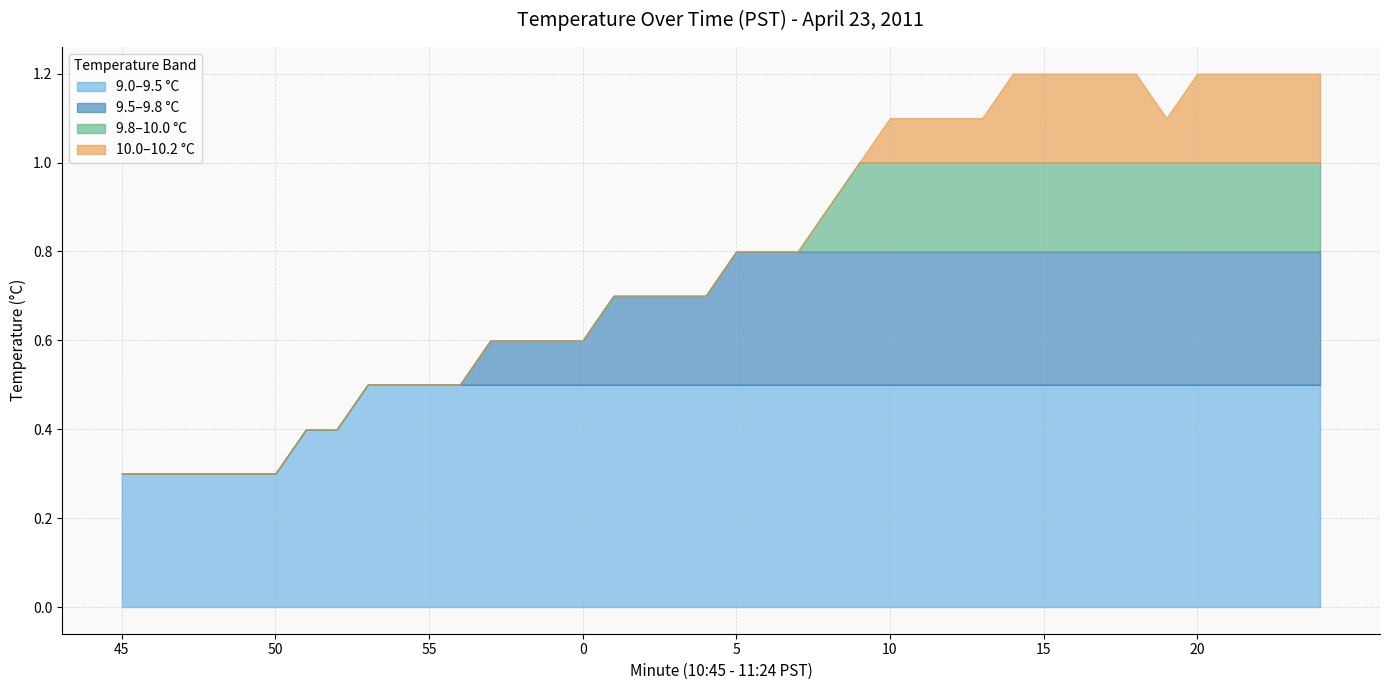

The 9.0–9.5 °C series shows 0.1 at 50. True or false?

False